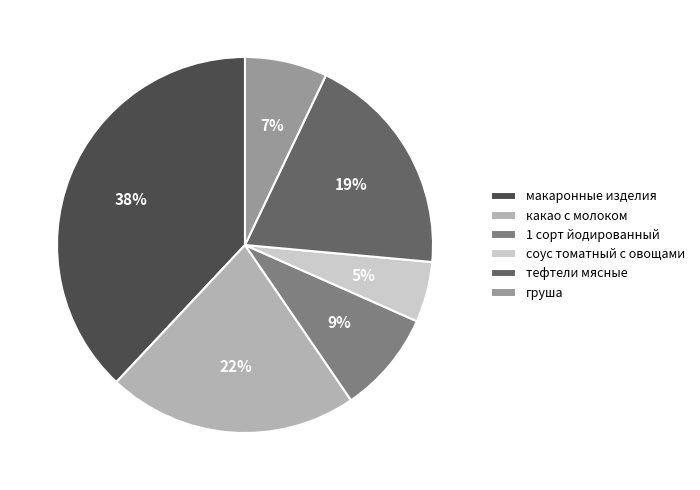

How many segments does this pie chart have?

6